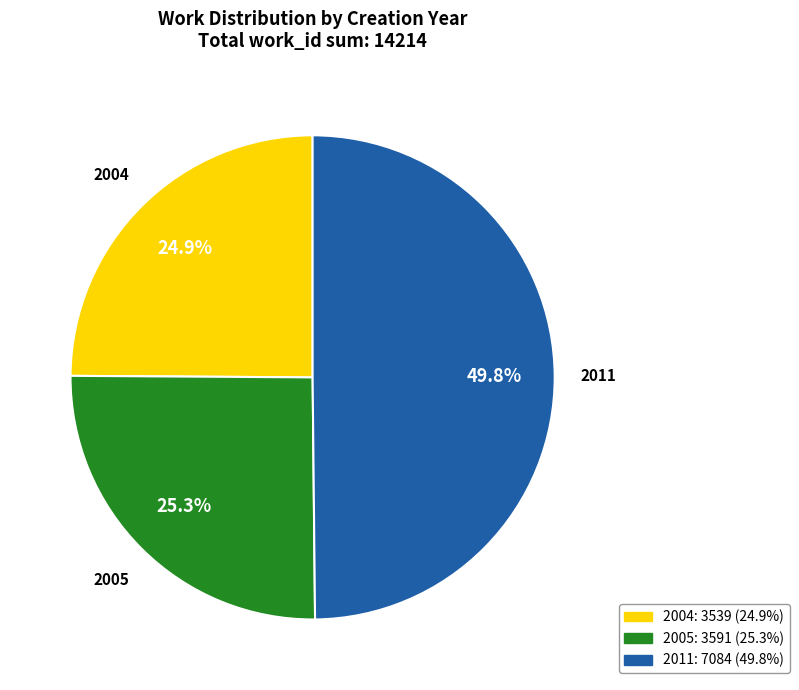

Which slice is the largest?

2011